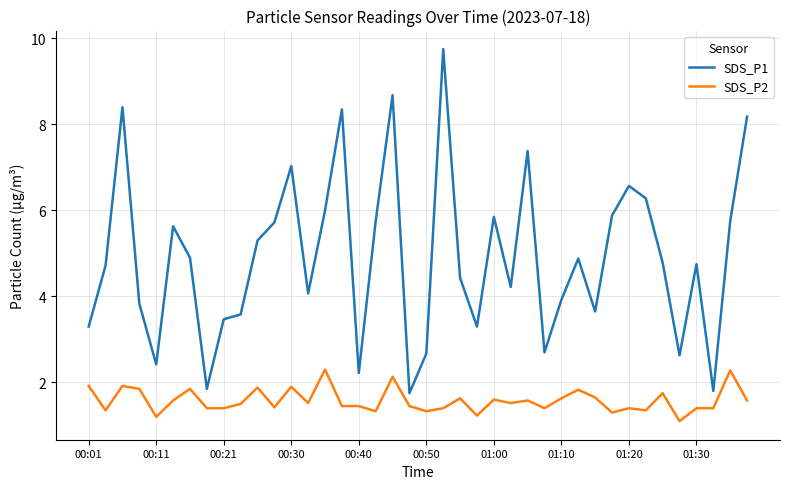

Which series has the largest range (max minus min)?

SDS_P1